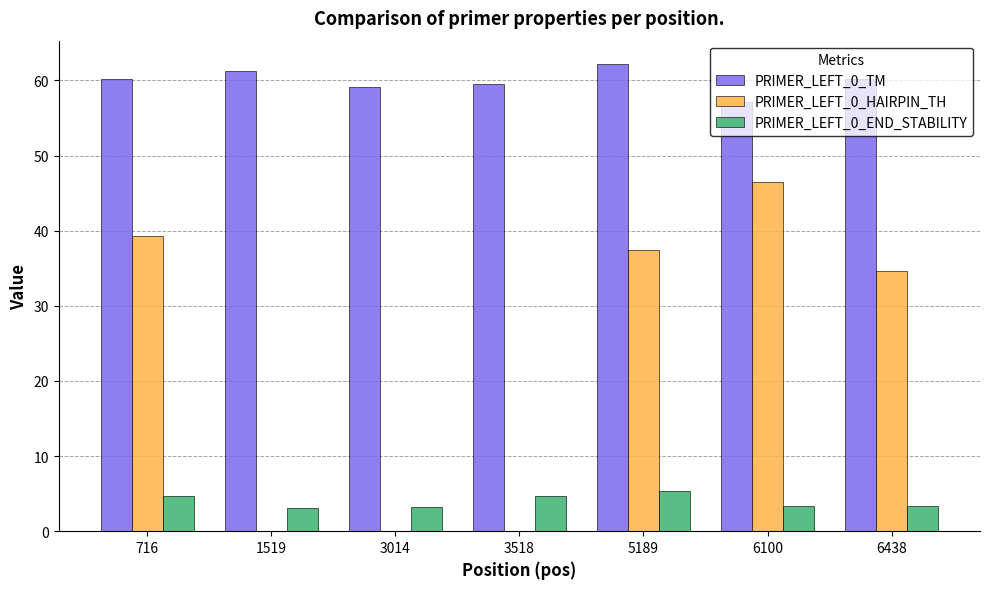

What is the sum of all PRIMER_LEFT_0_HAIRPIN_TH values?

157.9